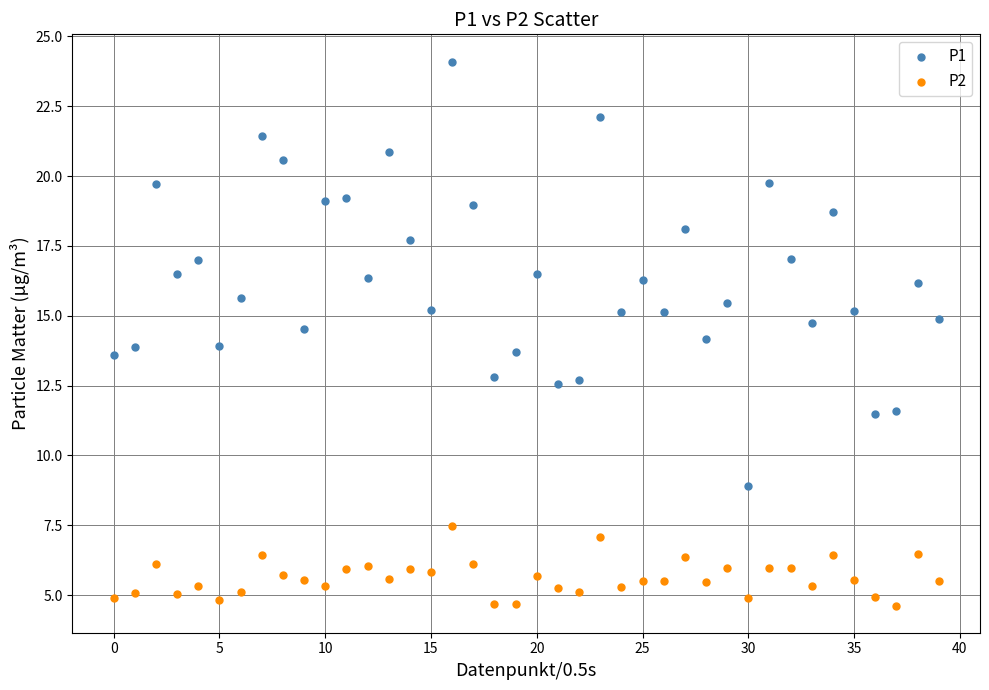

Which series reaches the maximum Y coordinate?

P1